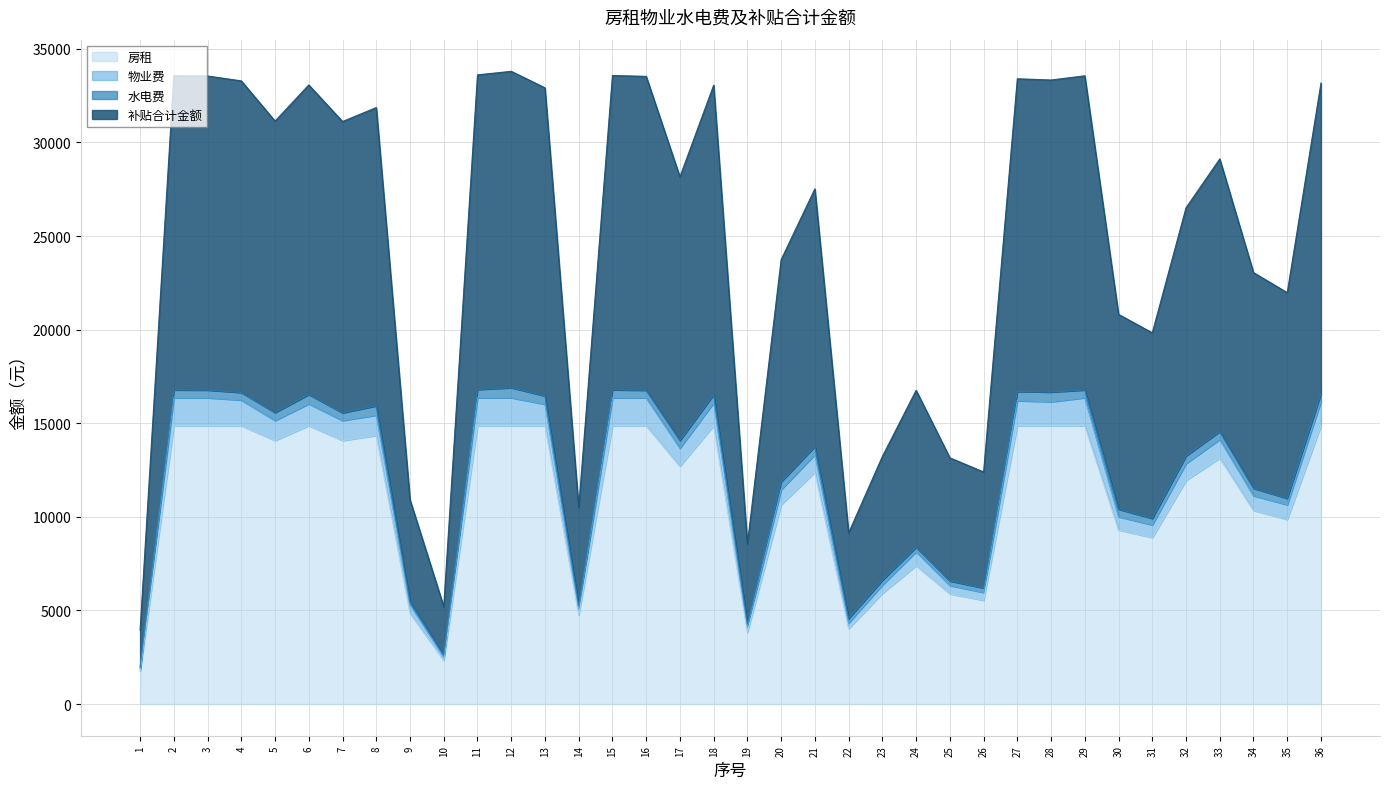

True or false: 房租 and 补贴合计金额 cross at least once.

False